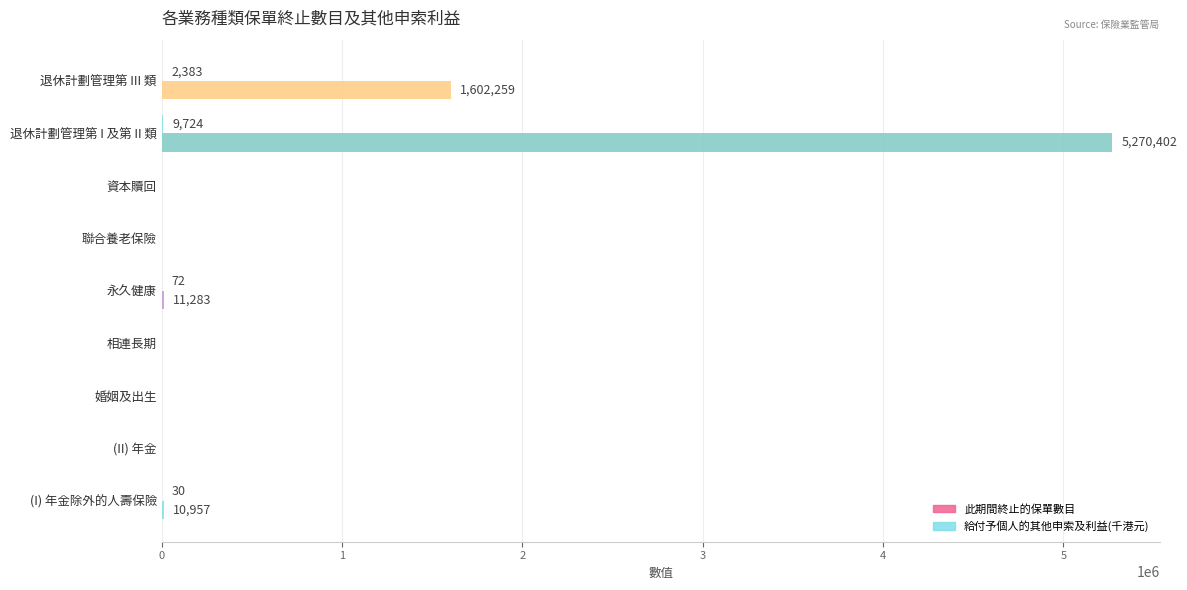

What is the sum of all 給付予個人的其他申索及利益(千港元) values?

6894901